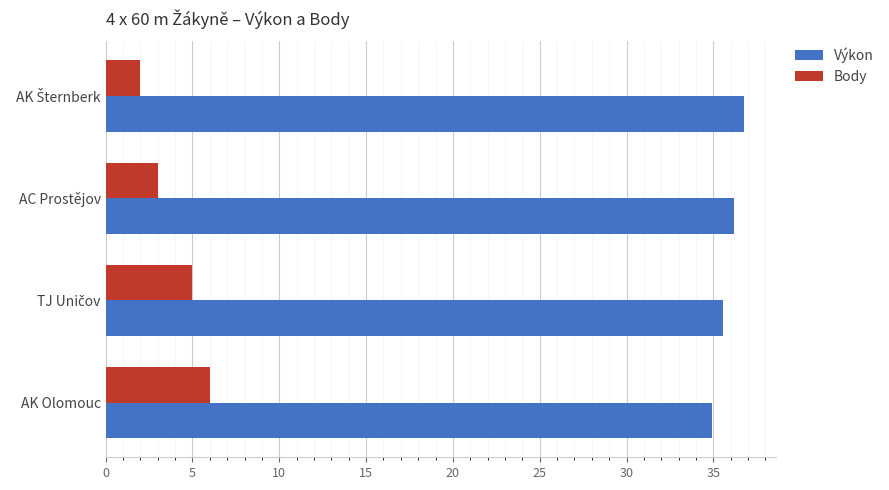

At how many categories does at least one series exceed 8?

4